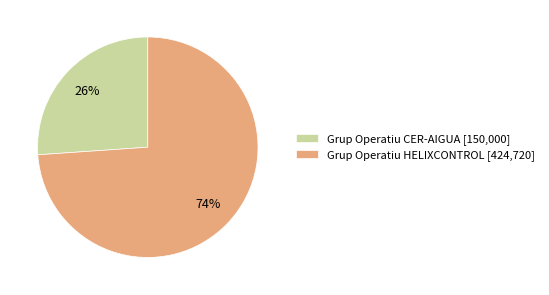

Which has a higher value, Grup Operatiu HELIXCONTROL [424,720] or Grup Operatiu CER-AIGUA [150,000]?

Grup Operatiu HELIXCONTROL [424,720]